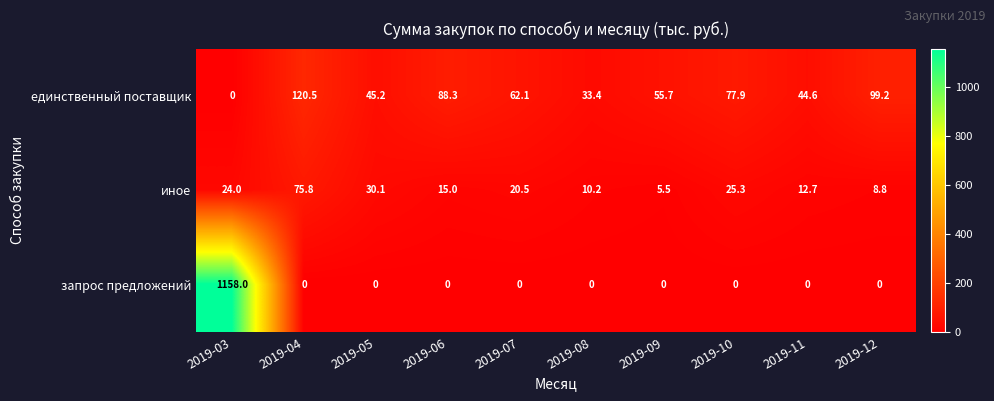

True or false: запрос предложений has a value of 0.0 at 2019-05.

True